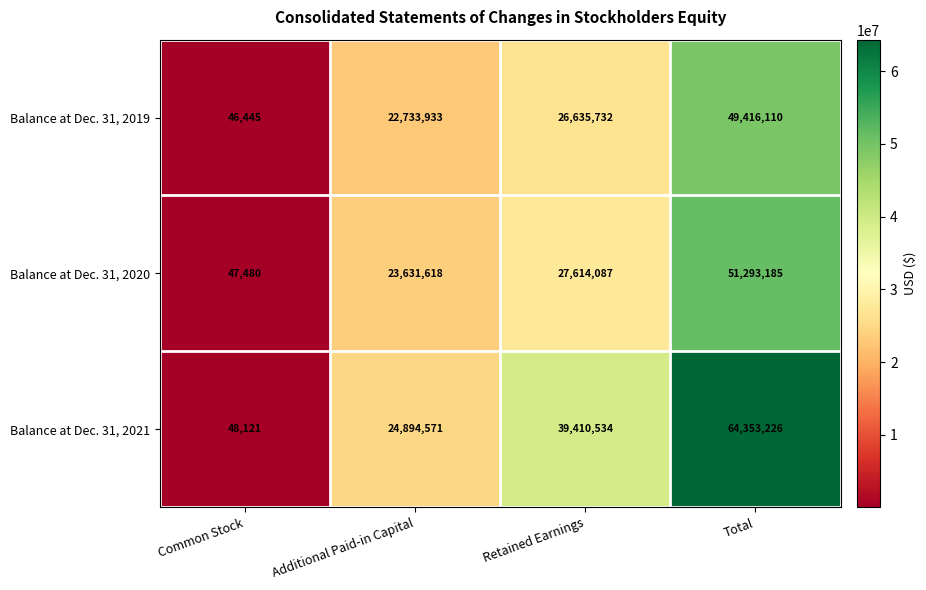

List the labels in order of Balance at Dec. 31, 2021 value, smallest first.

Common Stock, Additional Paid-in Capital, Retained Earnings, Total